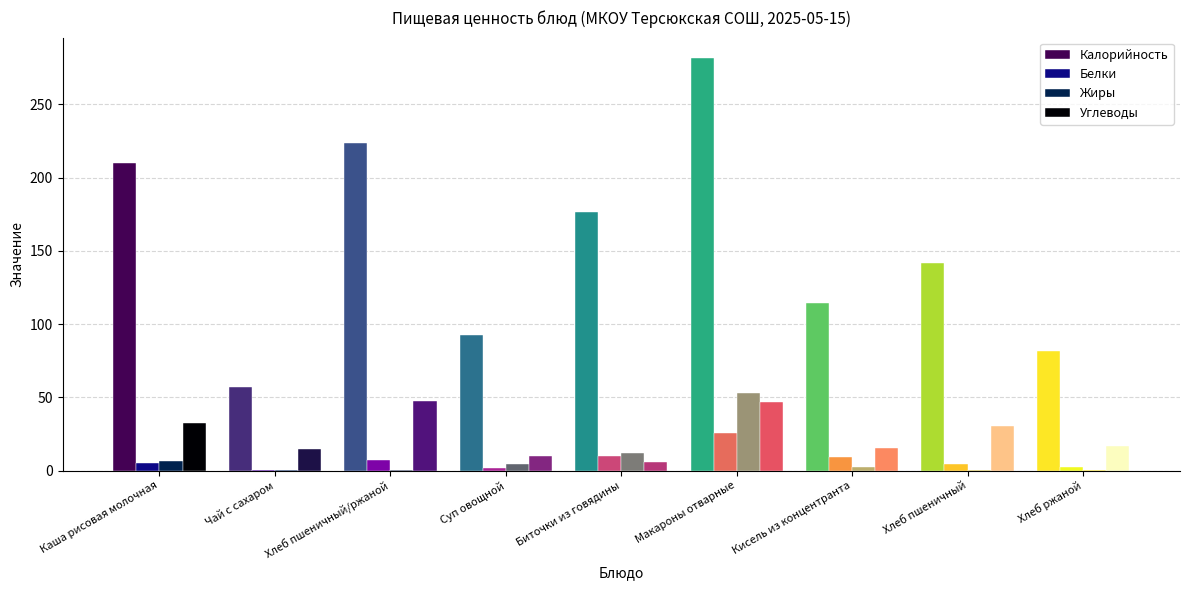

Which series has the largest total across all categories?

Калорийность